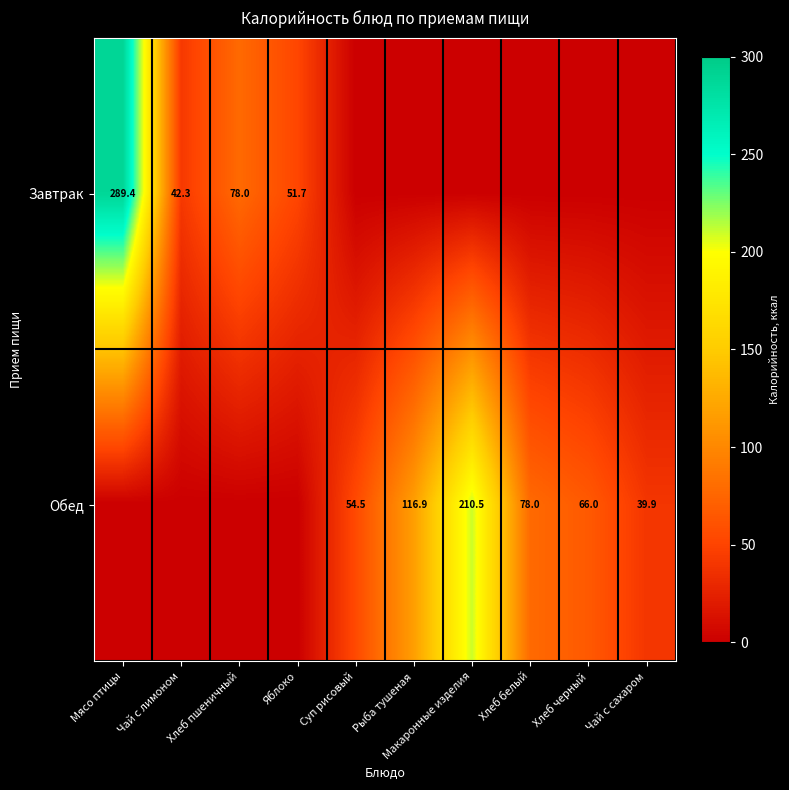

True or false: Завтрак has a value of 42.3 at Чай с лимоном.

True